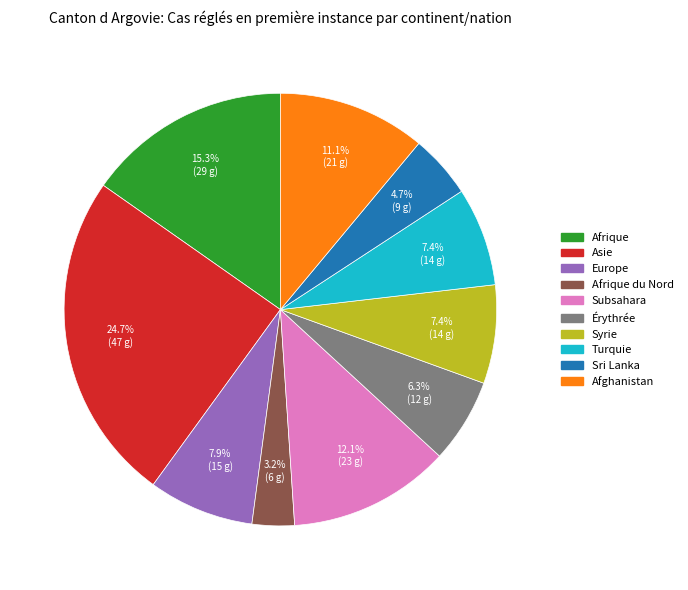

Does any single category account for the majority?

No